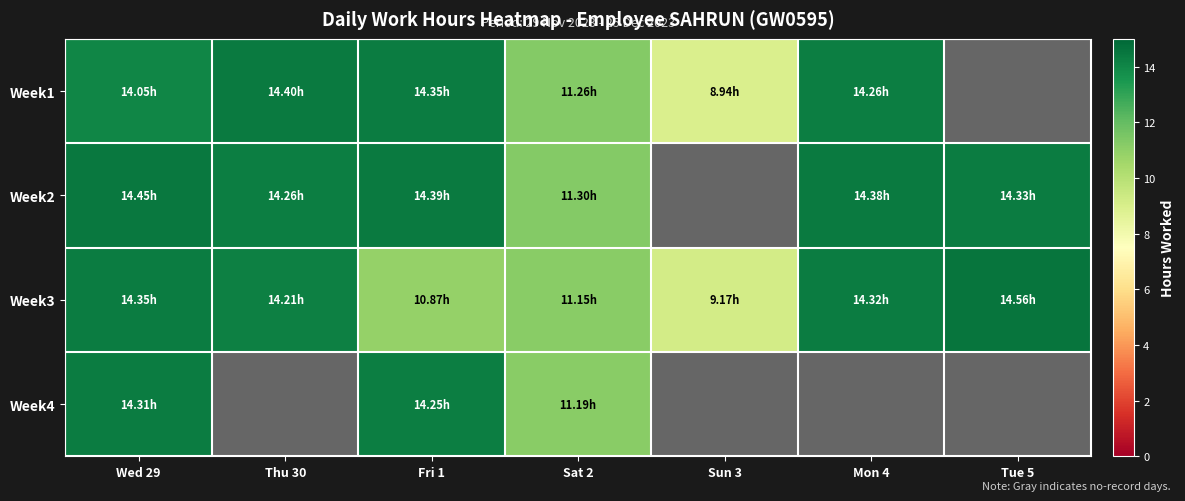

At which category does the chart reach its peak across all series?

Tue 5